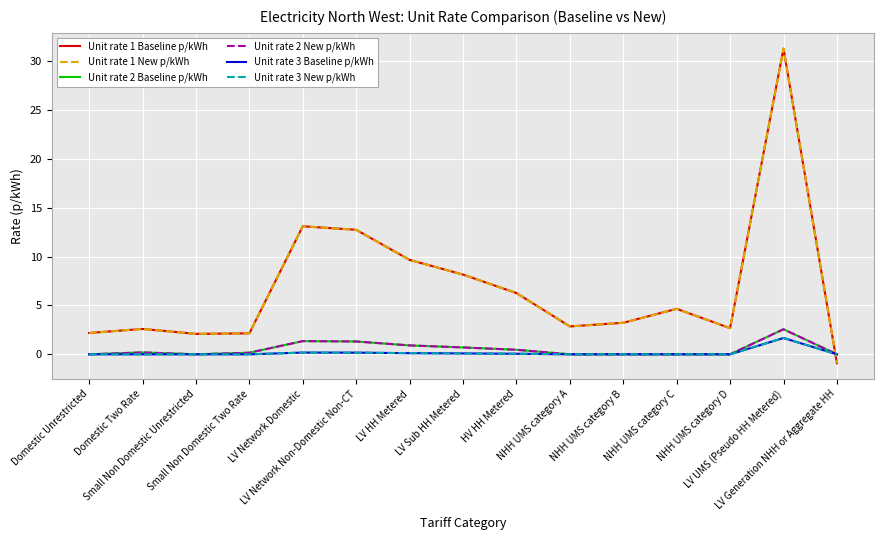

Is it true that Unit rate 3 Baseline p/kWh equals 0.9 at LV Generation NHH or Aggregate HH?

False